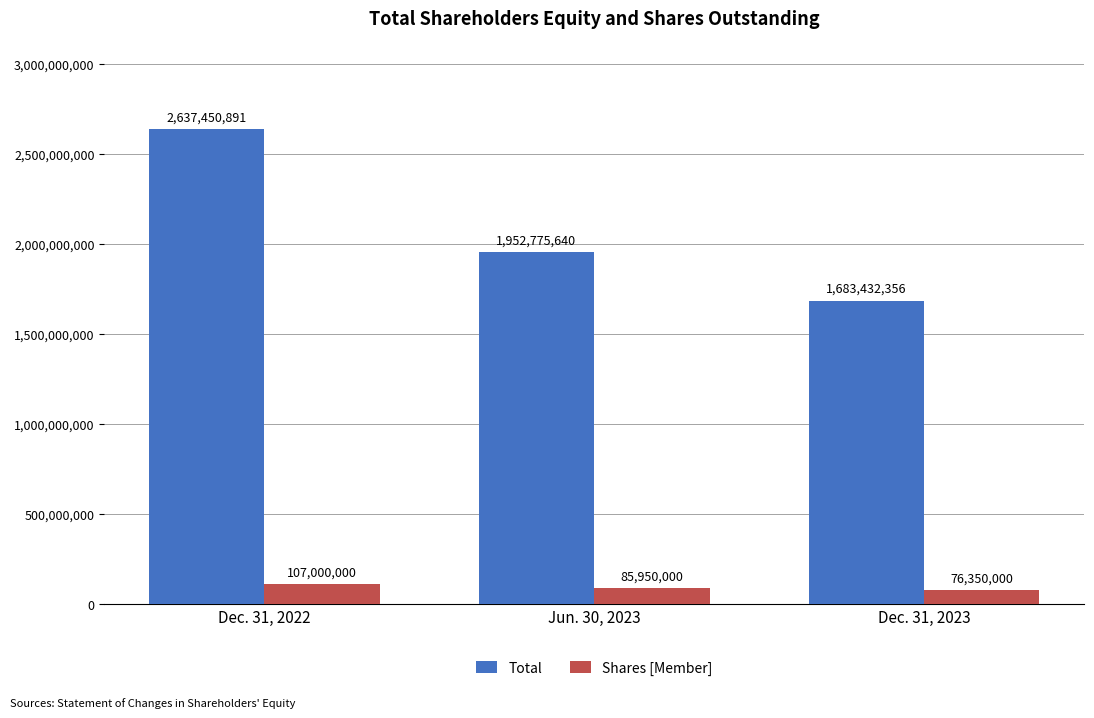

How many bars are there in each group?

2